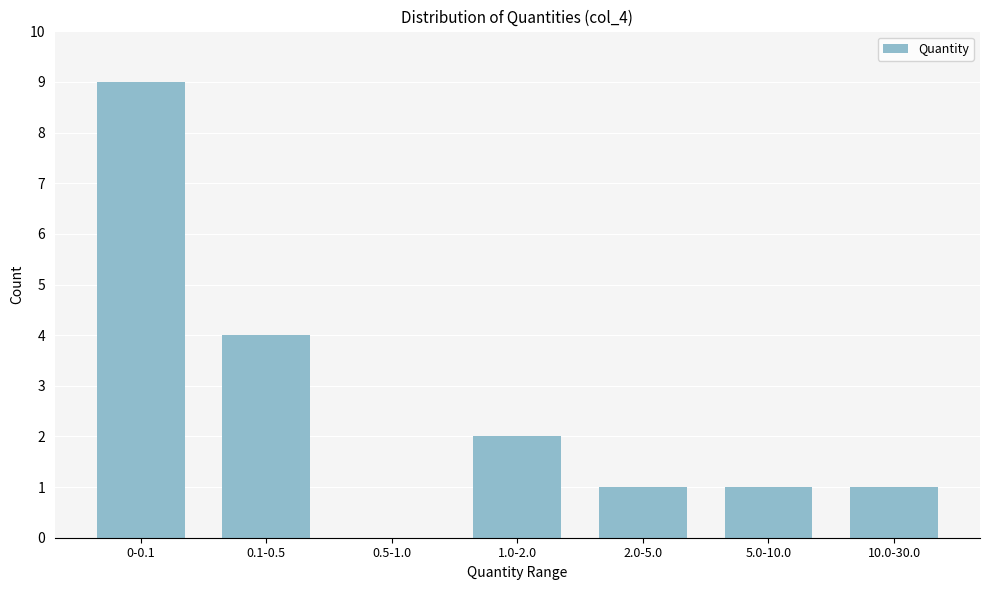

Reading right to left, extract all data points from this chart.

10.0-30.0=1	5.0-10.0=1	2.0-5.0=1	1.0-2.0=2	0.5-1.0=0	0.1-0.5=4	0-0.1=9